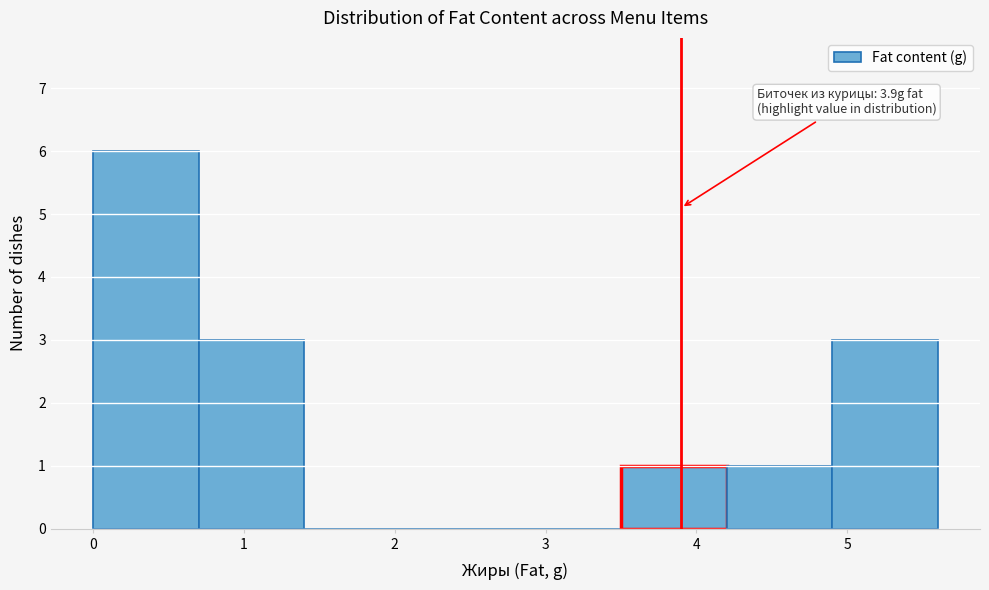

Which range on the x-axis has the tallest bar?

0.0 to 0.7